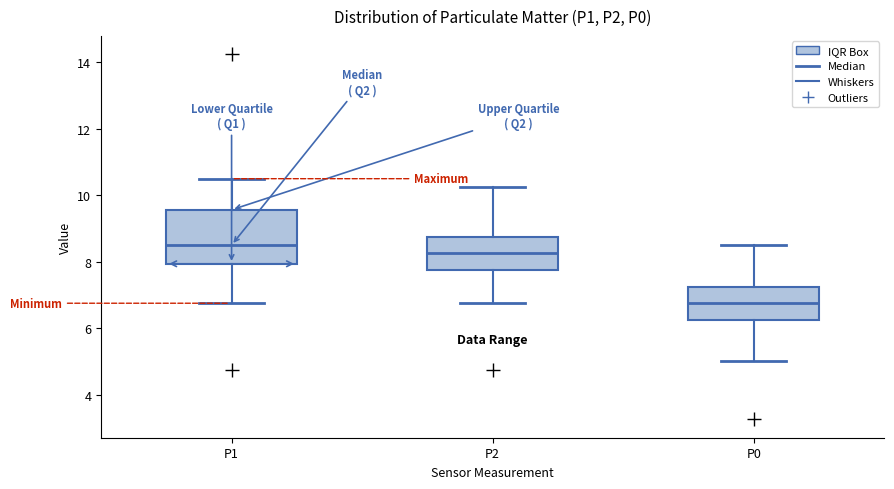

Which box's median line is the highest?

P1